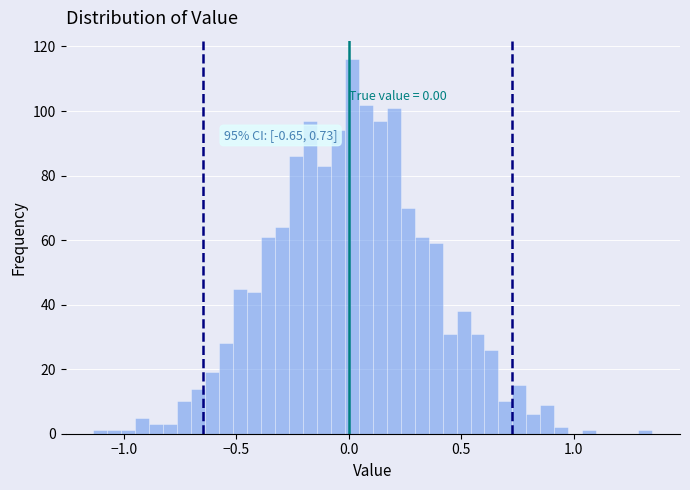

Around what value on the x-axis is the tallest bar? Give the approximate position of its centre, as read against the axis.

0.00